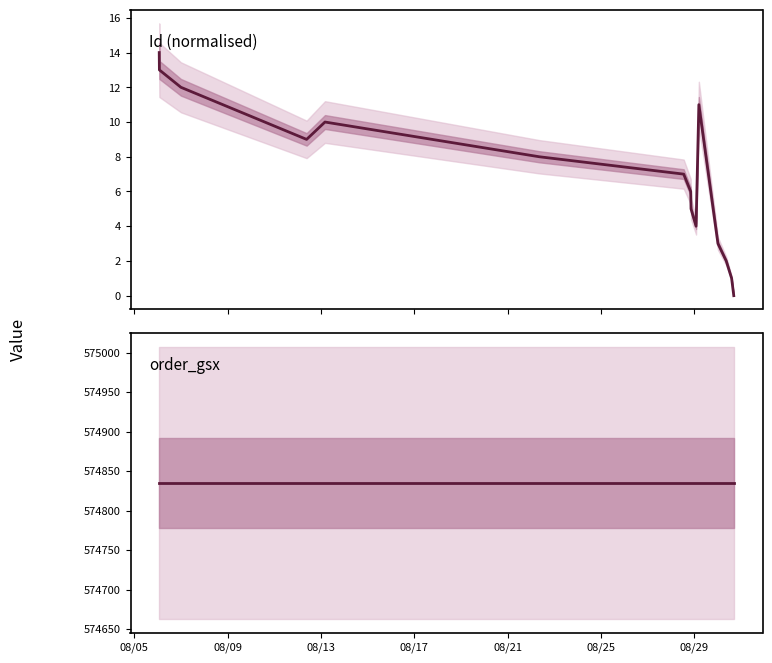

The Id (normalised) series shows 11 at 08/25. True or false?

False